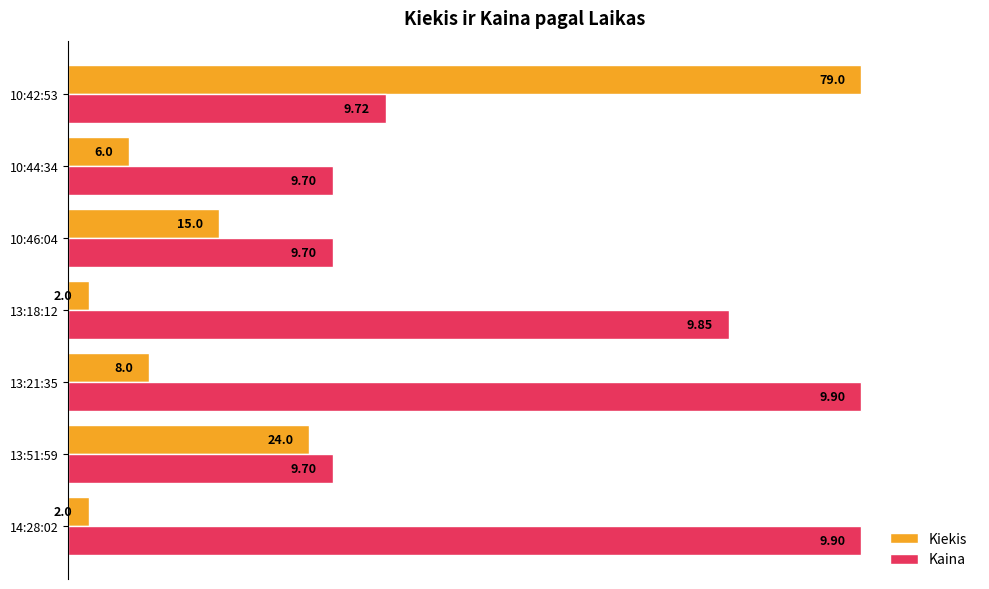

What are all the series names shown in the legend?

Kiekis, Kaina